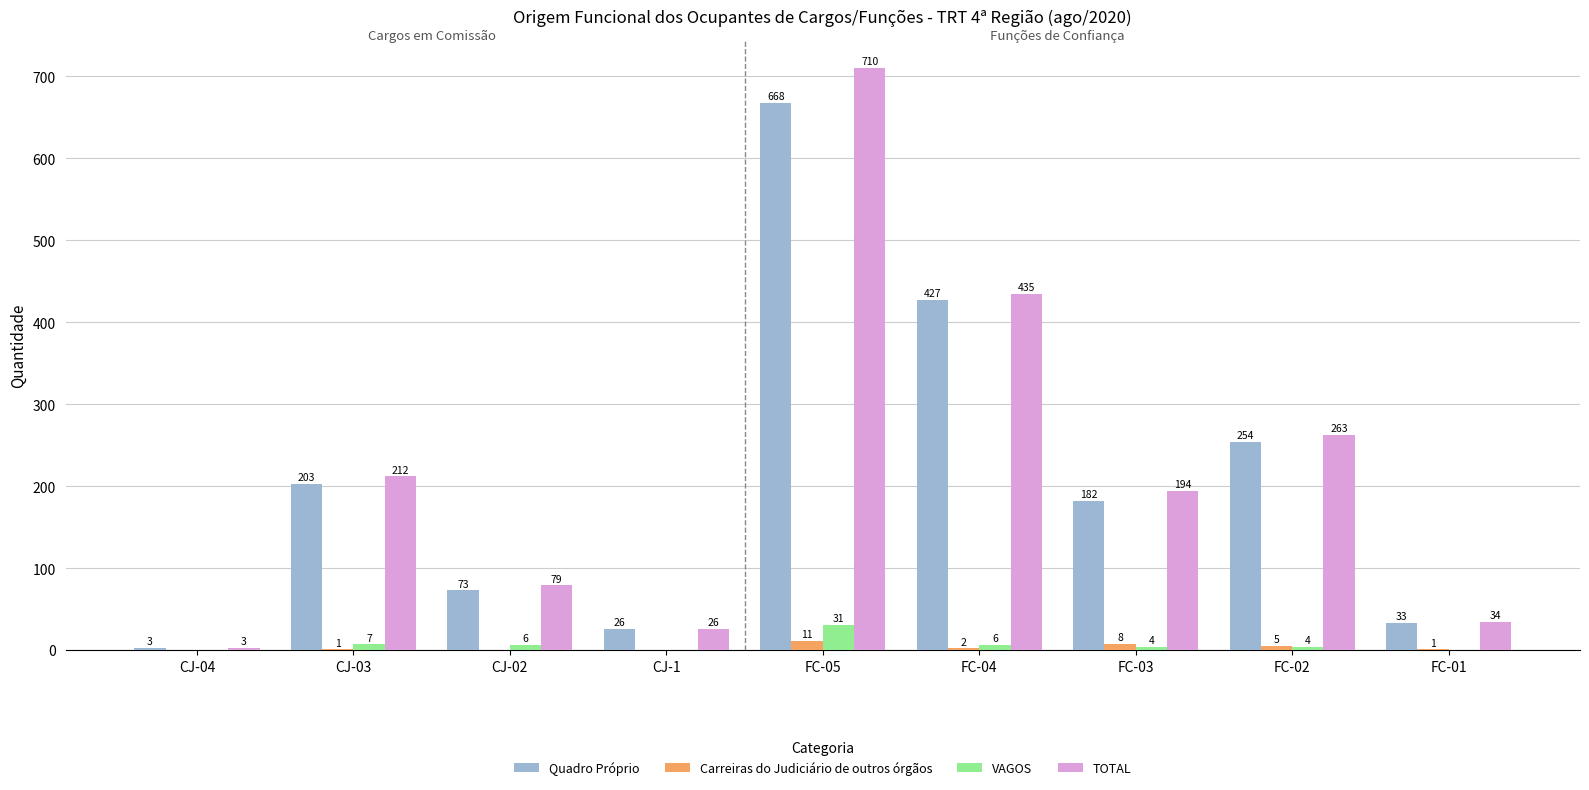

Are the bars grouped side by side (vs. stacked)?

Yes